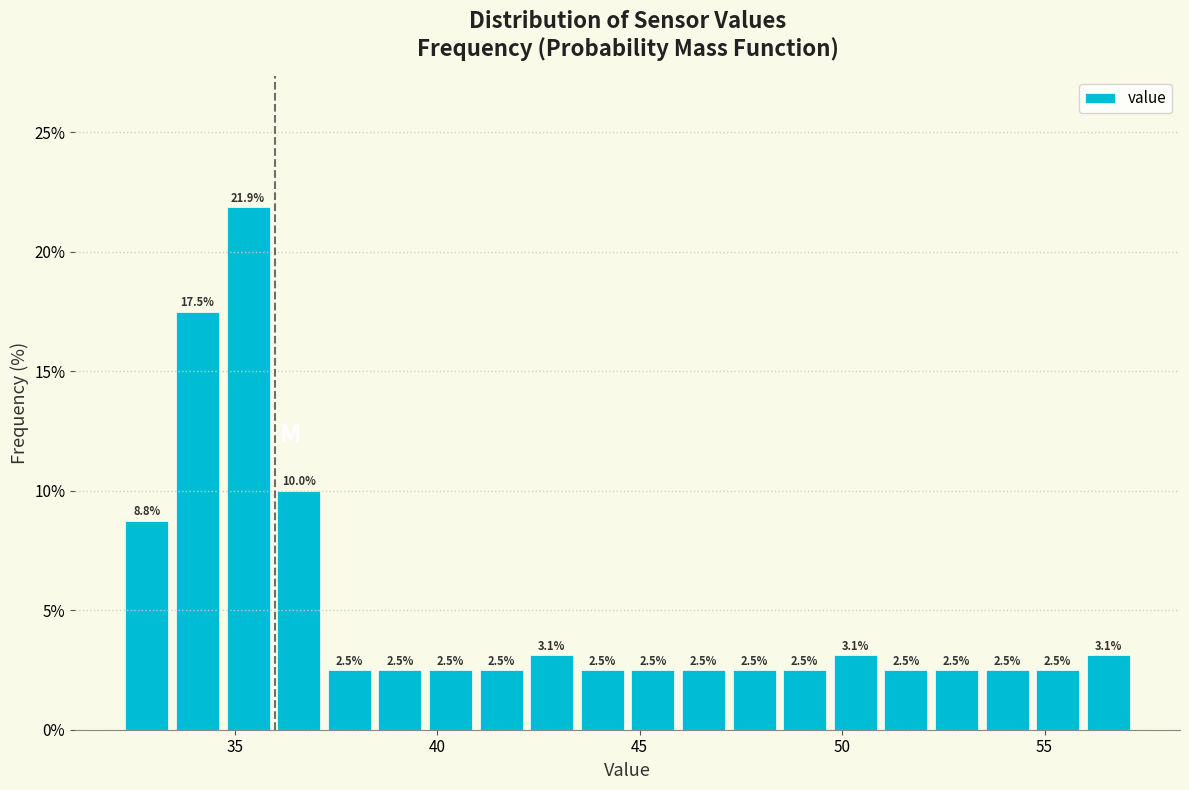

Around what value on the x-axis is the tallest bar? Give the approximate position of its centre, as read against the axis.

35.5